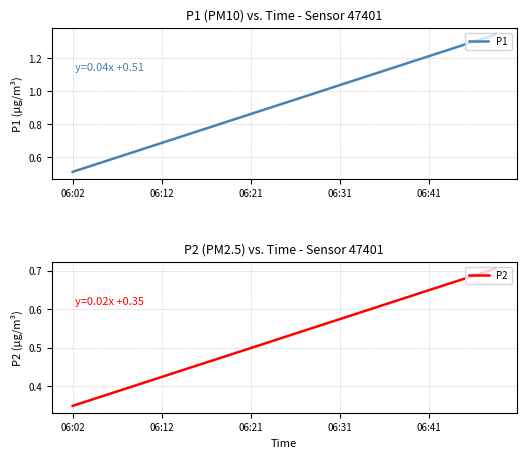

What is the difference between the P2 values at 9 and 15?

0.1